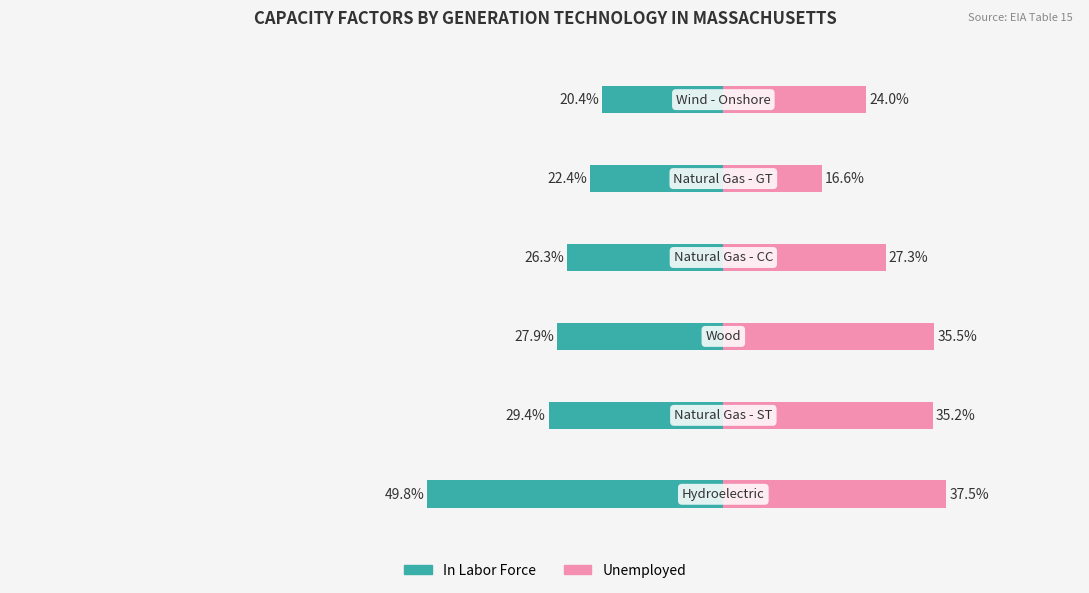

How many data points in In Labor Force are above -26?

2